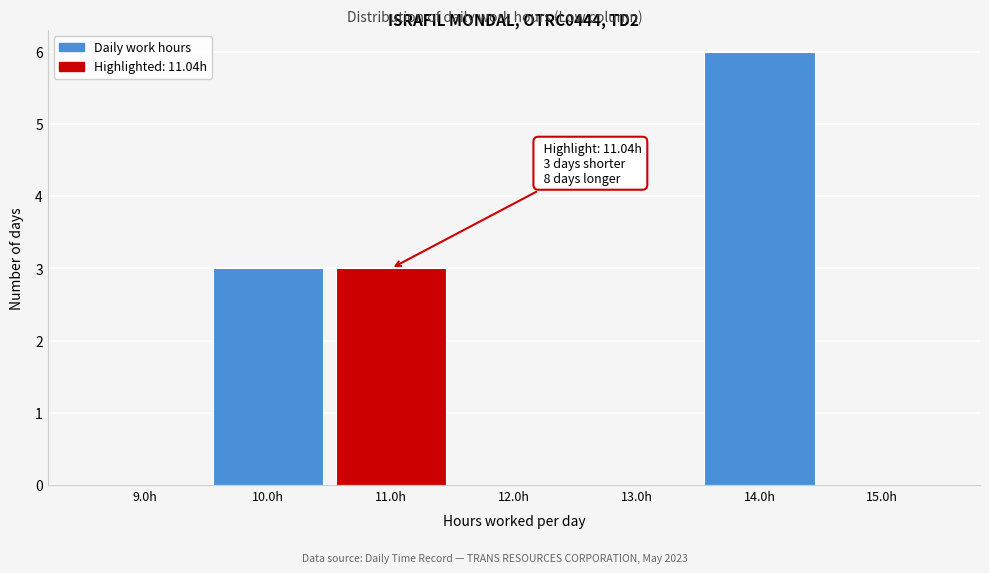

Over which range of the x-axis is the bar tallest?

13.5 to 14.5